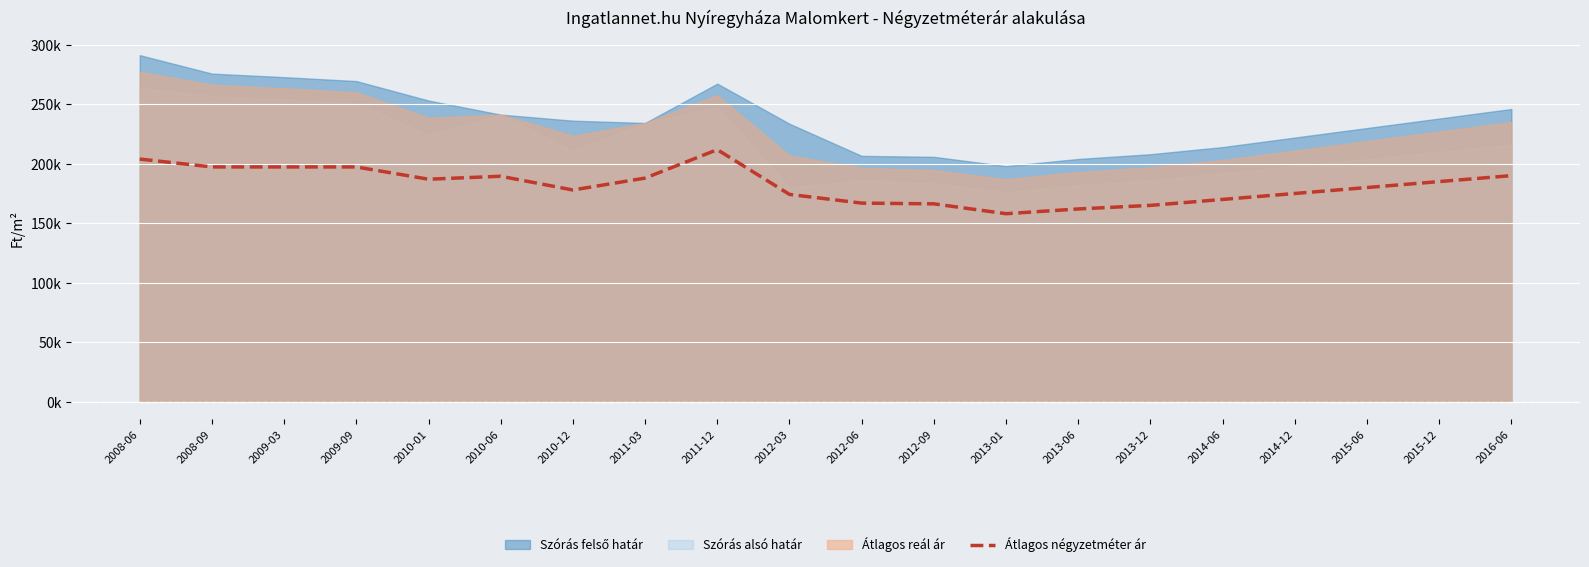

True or false: the data shows 190000 at 2016-06.

True